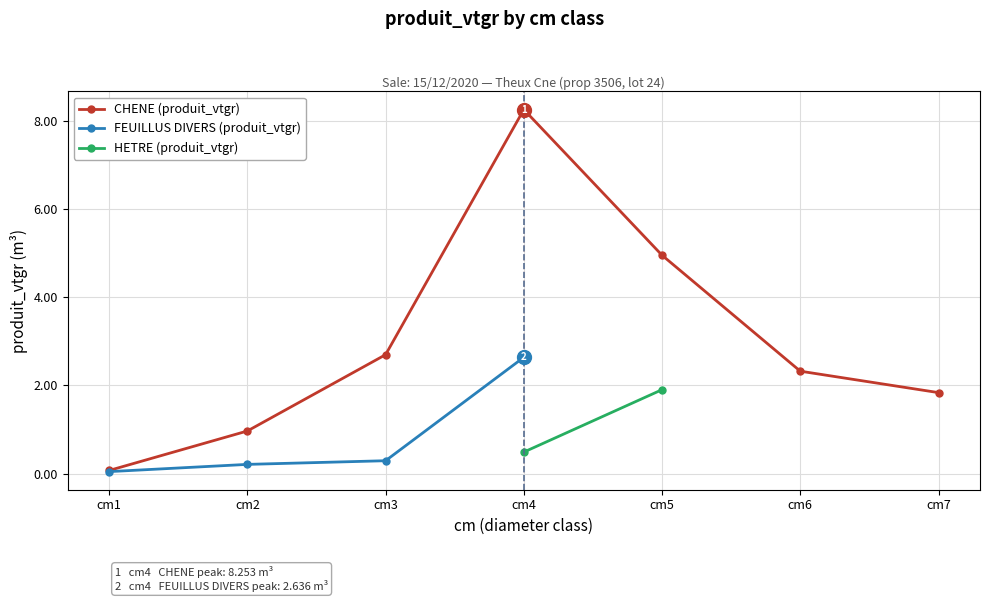

At which category does CHENE (produit_vtgr) reach its first local peak?

cm4